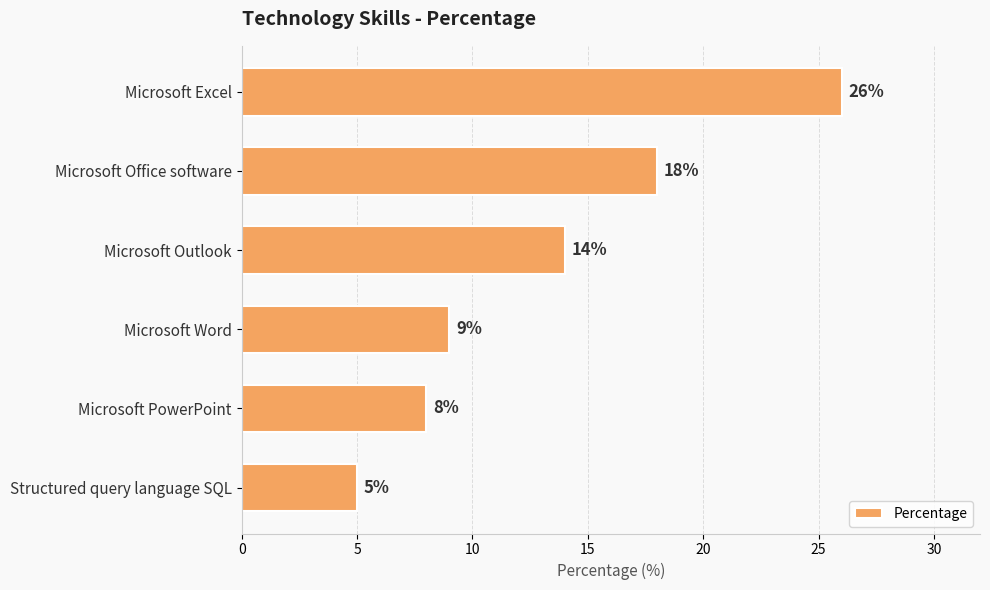

What is the change in value from Microsoft Office software to Microsoft PowerPoint?

-10